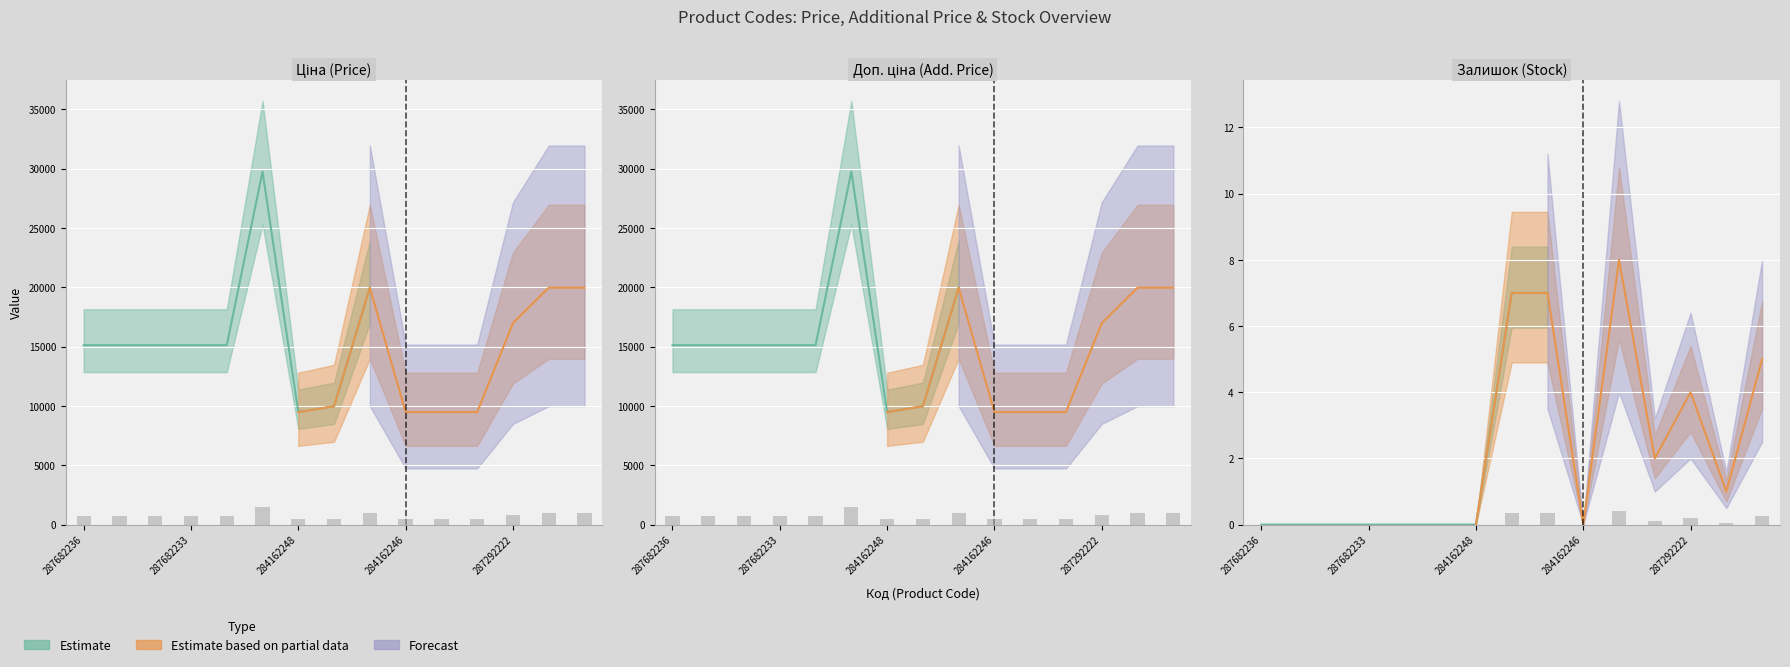

What is the label of the 8th bar from the left?

285101569